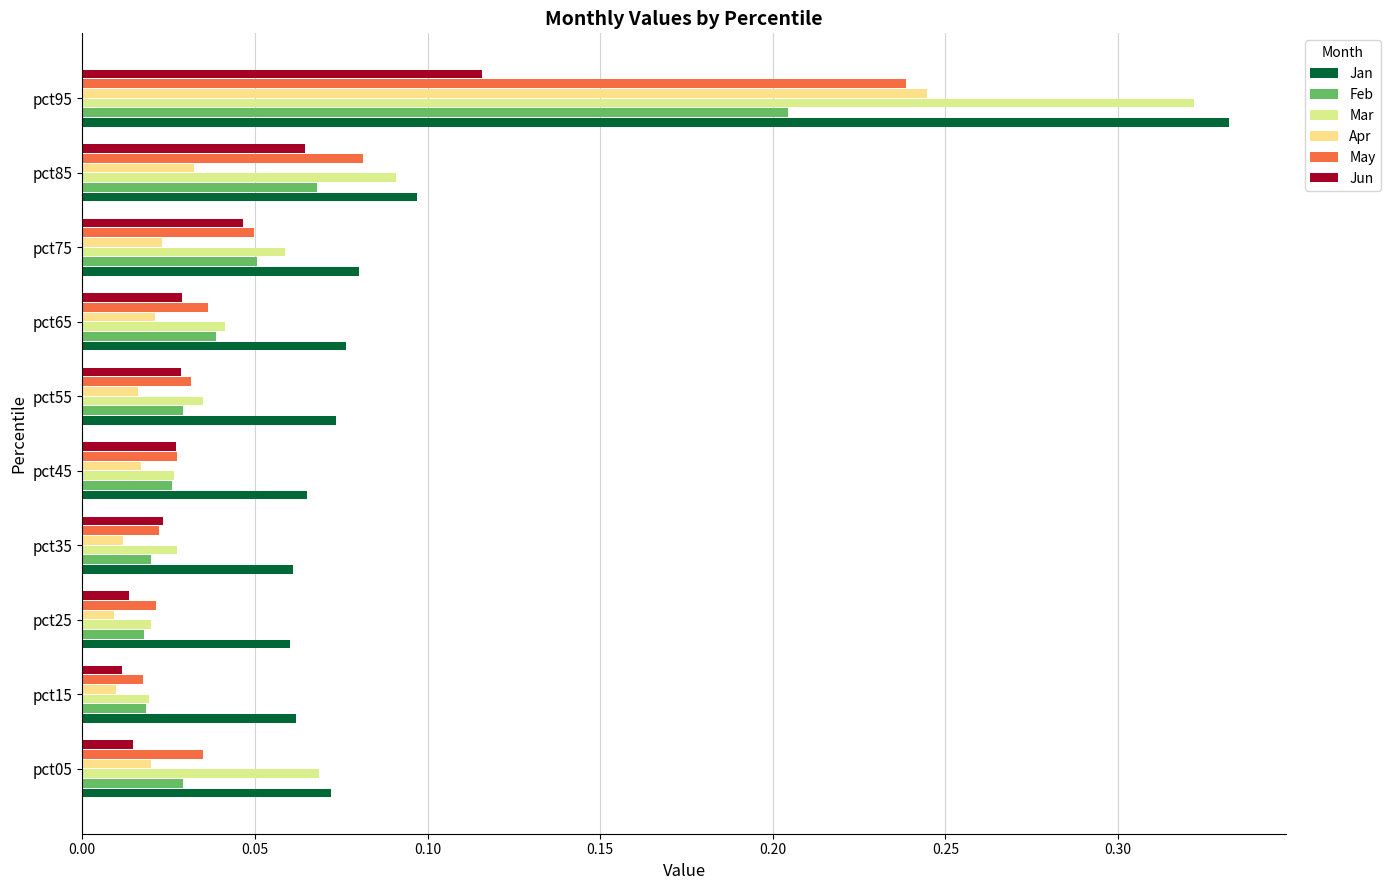

Rank the series by their maximum value, from lowest to highest.

Jun, Feb, May, Apr, Mar, Jan